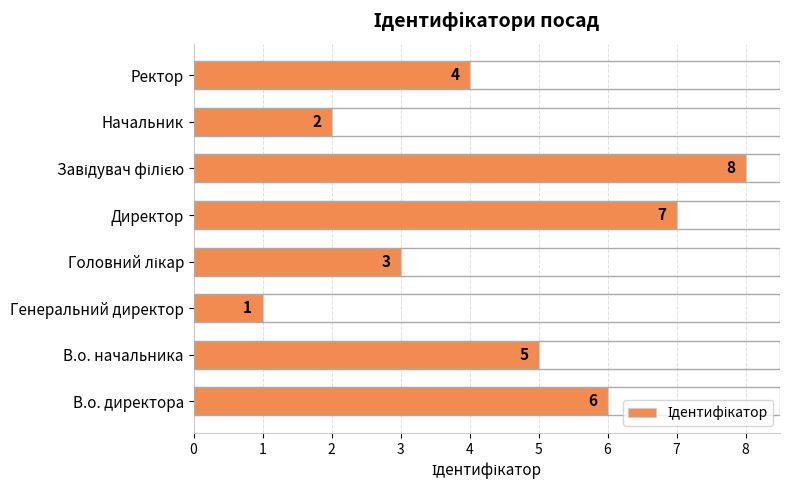

What is the change in value from Генеральний директор to Ректор?

+3